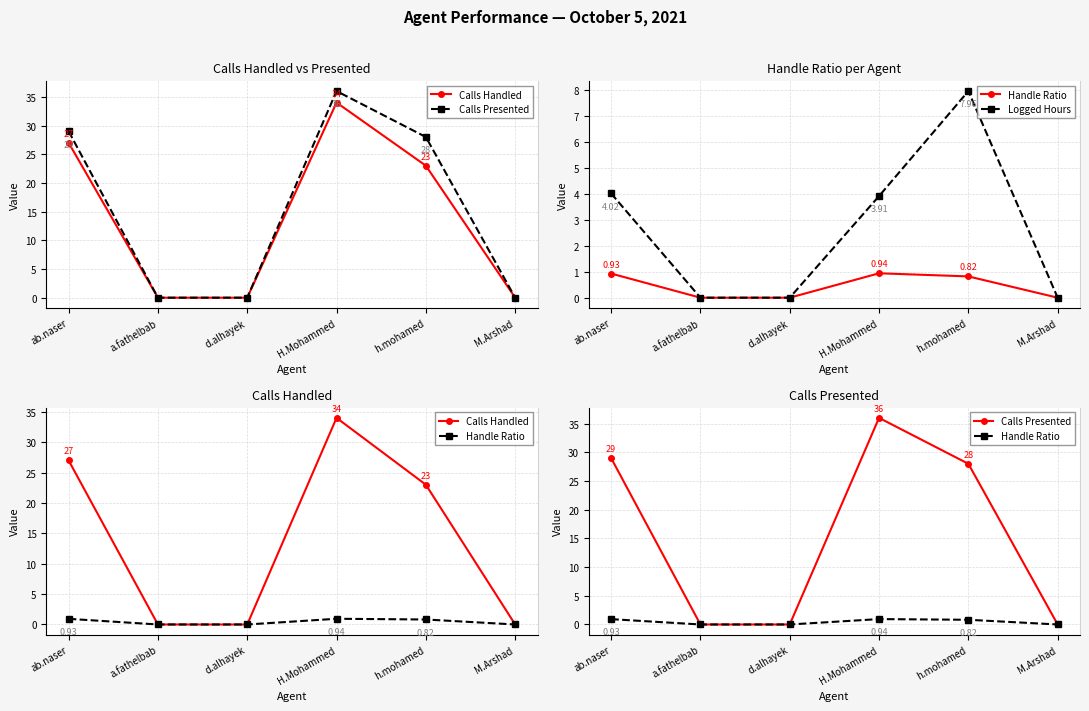

Reading right to left, extract all data points from this chart.

Calls Handled: 0.0	23.0	34.0	0.0	0.0	27.0
Calls Presented: 0.0	28.0	36.0	0.0	0.0	29.0
Handle Ratio: 0.0	0.8	0.9	0.0	0.0	0.9
Logged Hours: 0.0	8.0	3.9	0.0	0.0	4.0